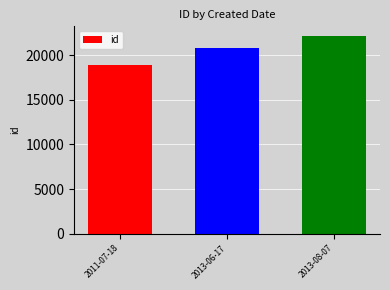

Does the chart contain any negative values?

No